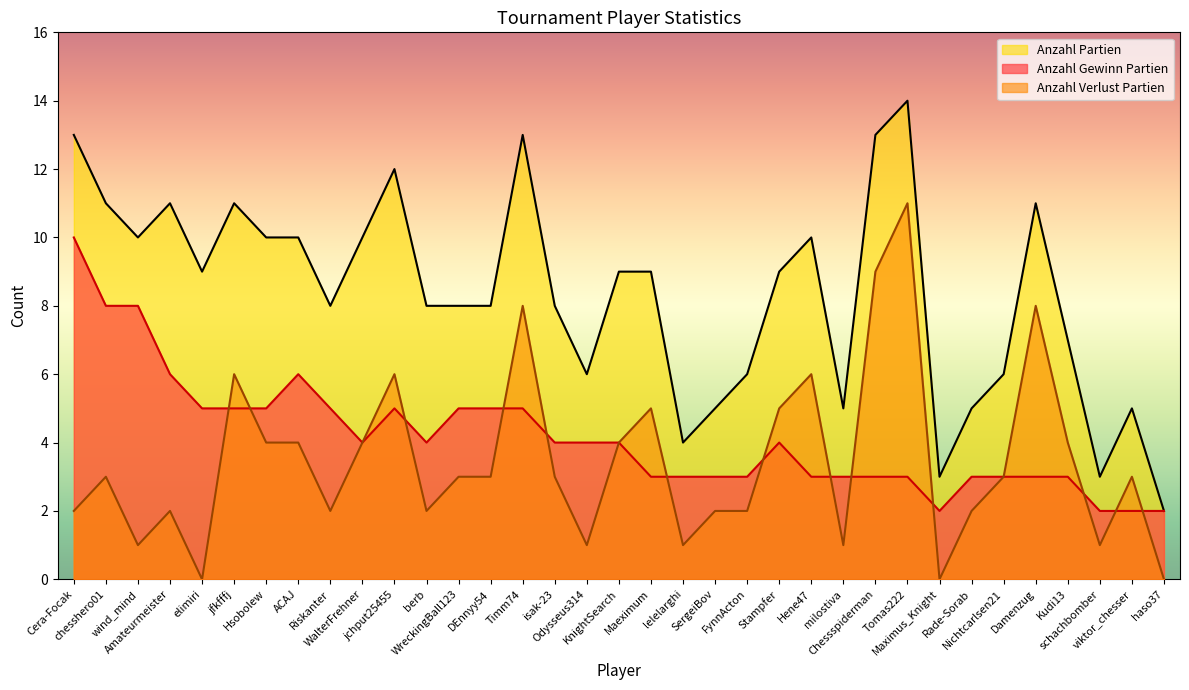

What are all the series names shown in the legend?

Anzahl Partien, Anzahl Gewinn Partien, Anzahl Verlust Partien